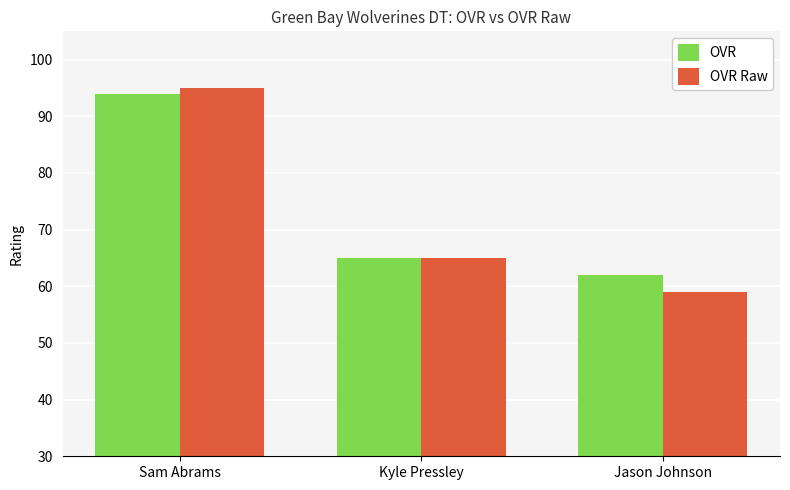

What is the lowest value of the OVR Raw series?

59